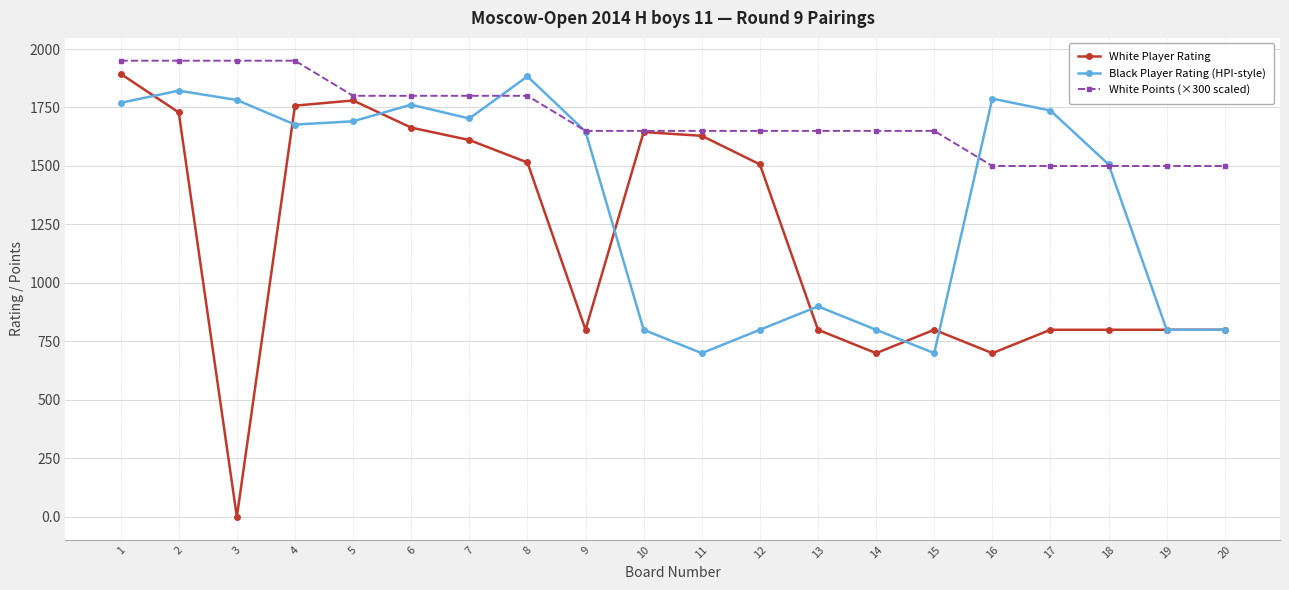

How many interior local peaks does the Black Player Rating (HPI-style) series have?

5